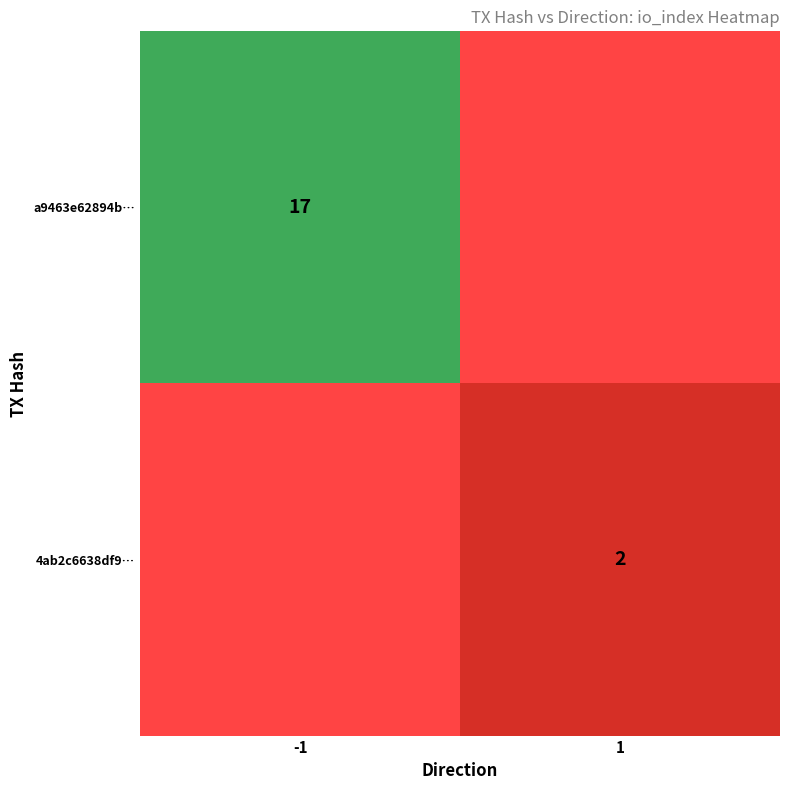

The 4ab2c6638df9… series shows 2 at 1. True or false?

True